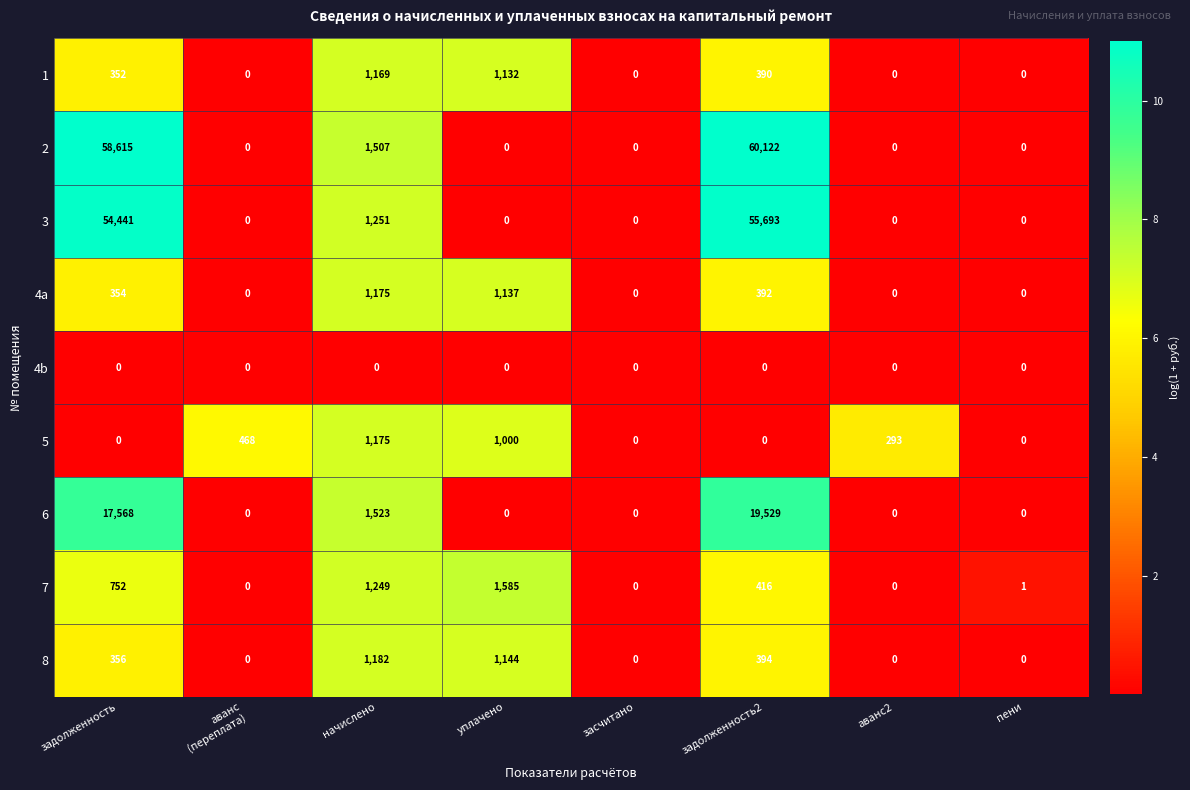

What is the maximum value shown in the chart?

60122